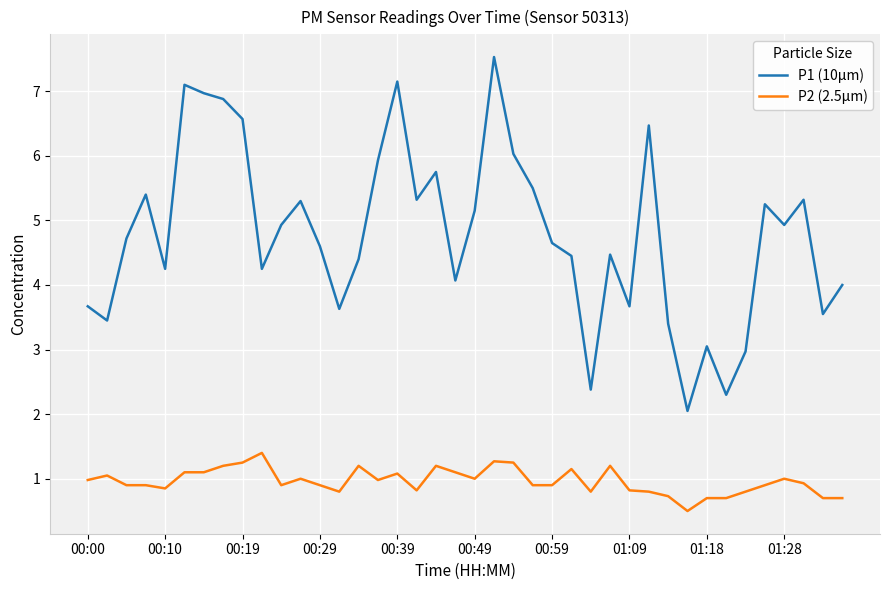

Which series has the largest total across all categories?

P1 (10μm)